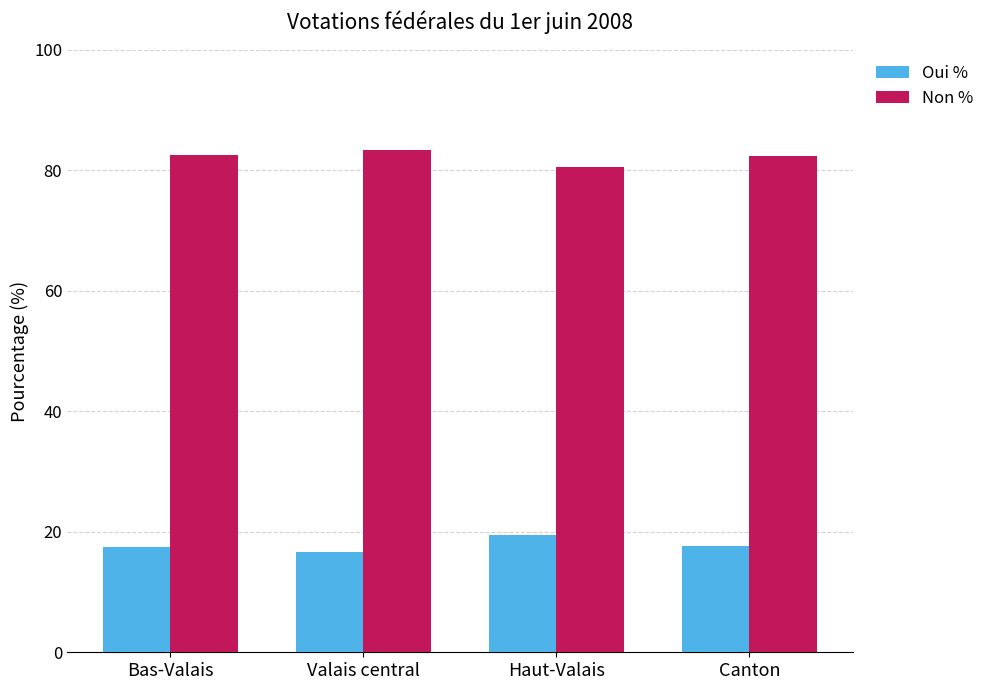

At Canton, list the series in order from smallest to largest.

Oui %, Non %